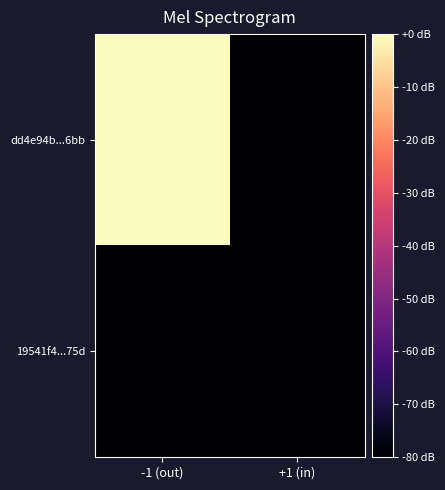

Which category has the lowest value across all series?

+1 (in)